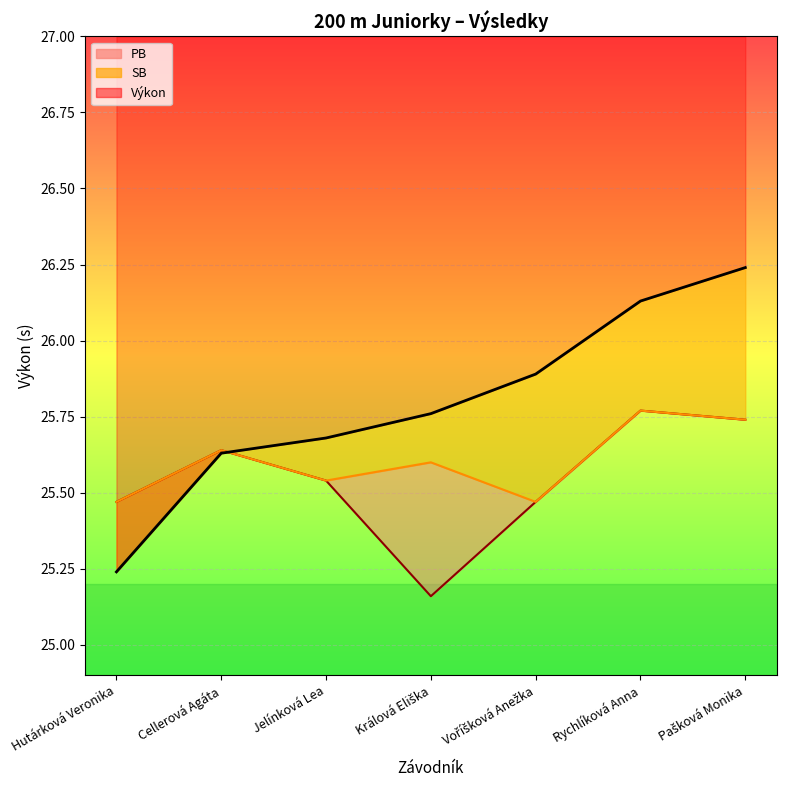

List the series in order of their peak value, lowest first.

PB, SB, Výkon